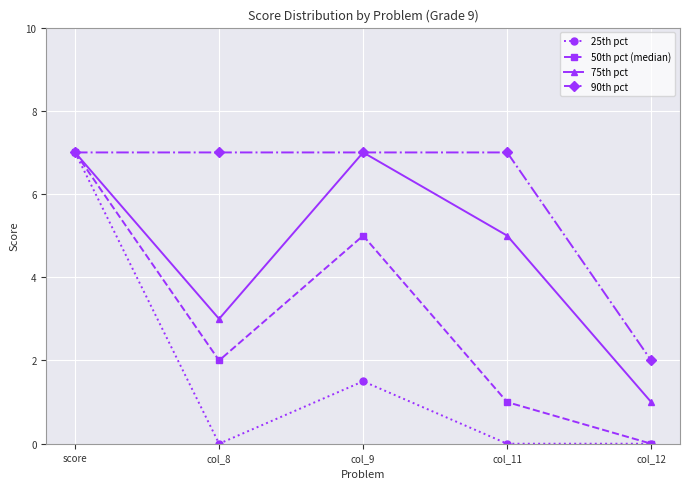

What is the total value across all series at col_8?

12.0